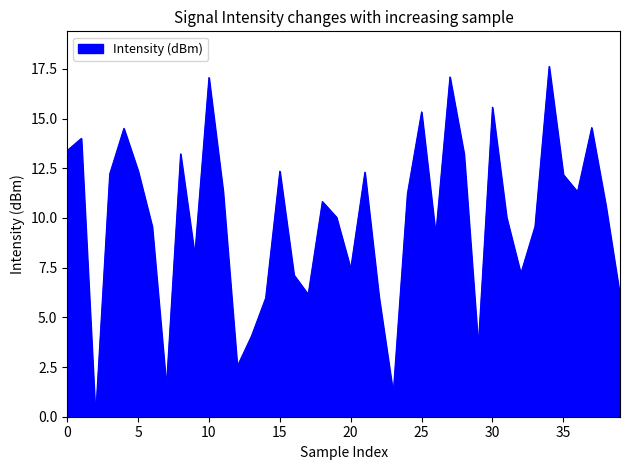

What is the greatest value displayed?

17.6